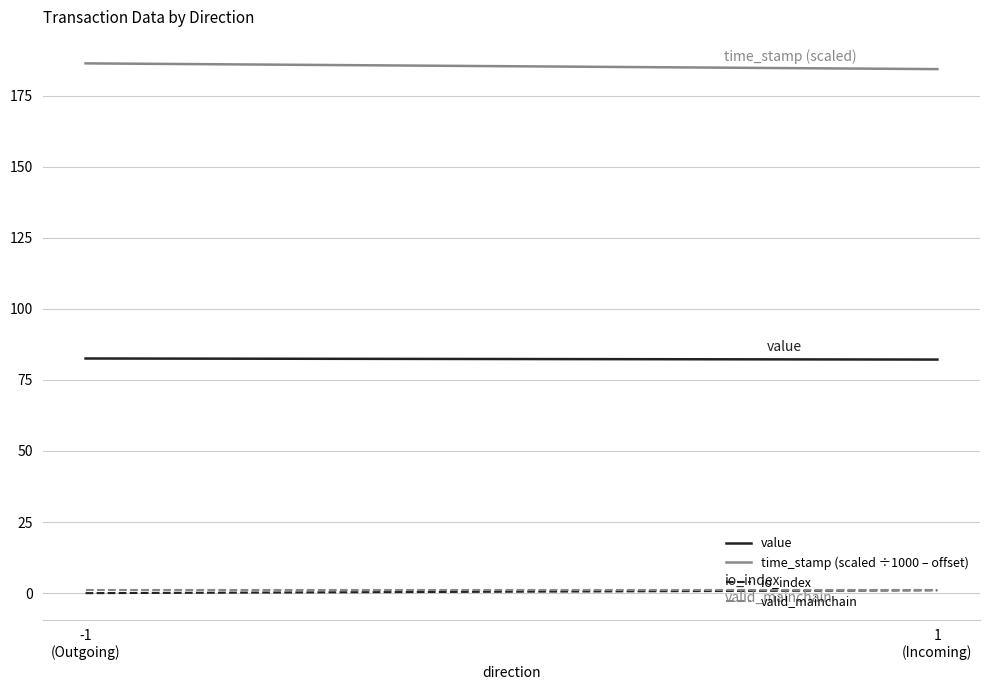

Is it true that valid_mainchain equals 1.3 at -1
(Outgoing)?

False